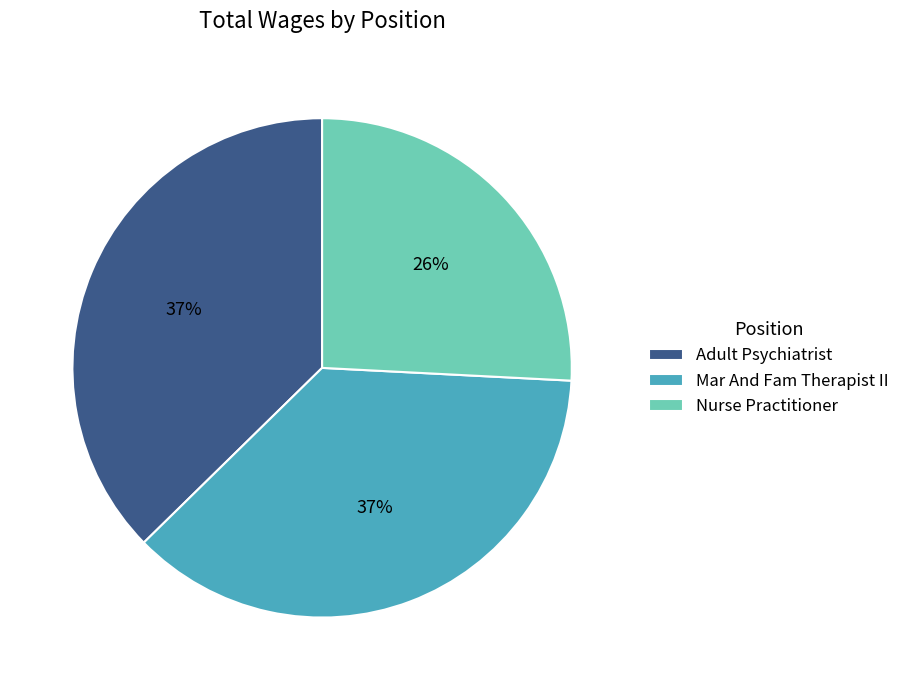

The Mar And Fam Therapist II slice represents 31% of the pie. True or false?

False